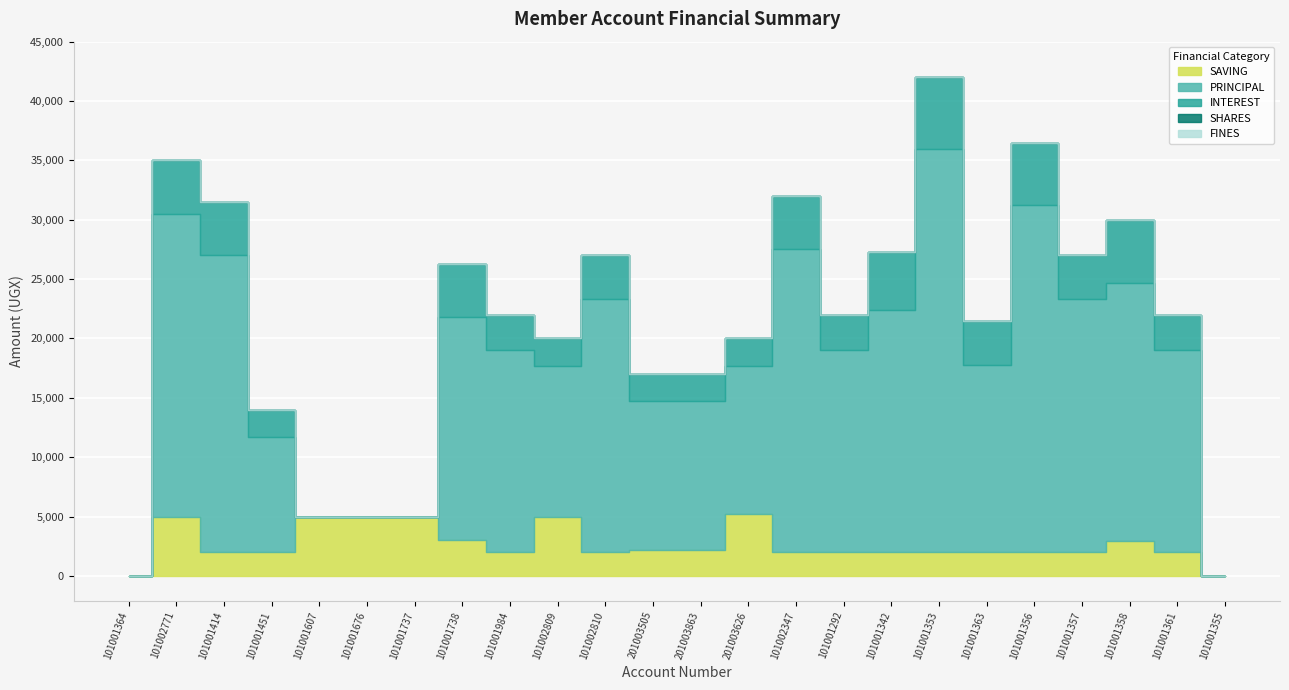

The PRINCIPAL series shows 17184 at 101002809. True or false?

False